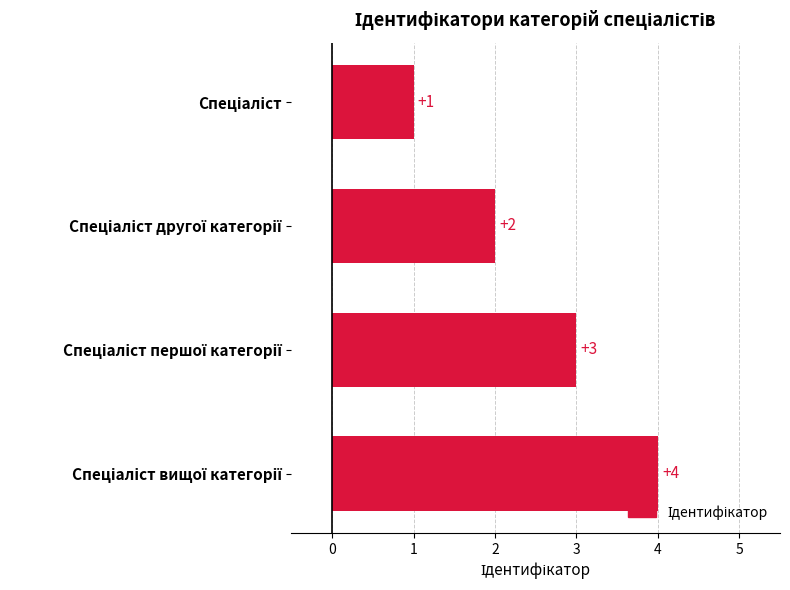

What is the maximum value shown in the chart?

4